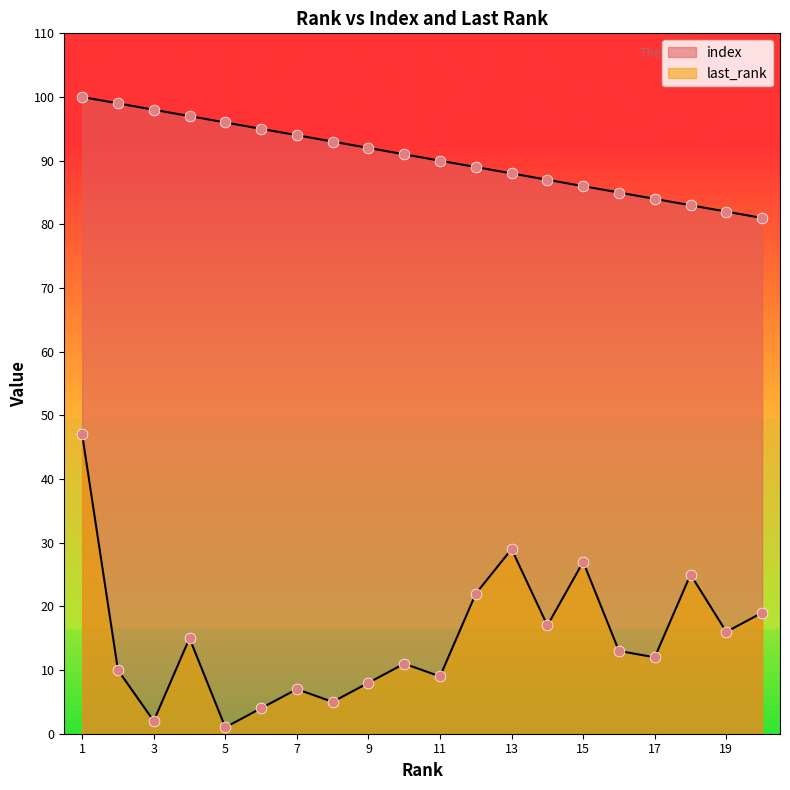

Which series contains the lowest Y value?

last_rank